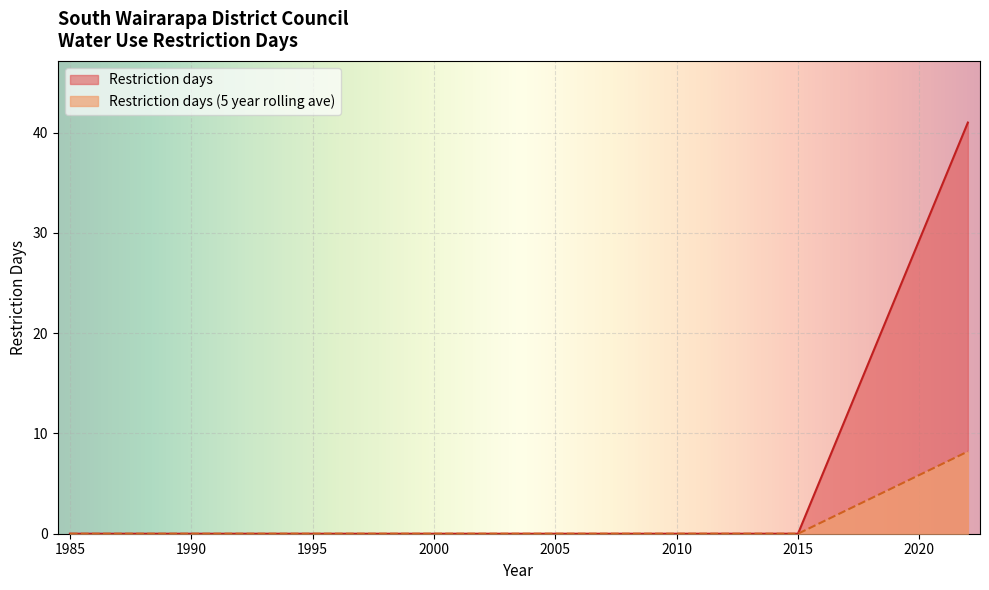

True or false: Restriction days (5 year rolling ave) has a value of 0.0 at 1985.

True